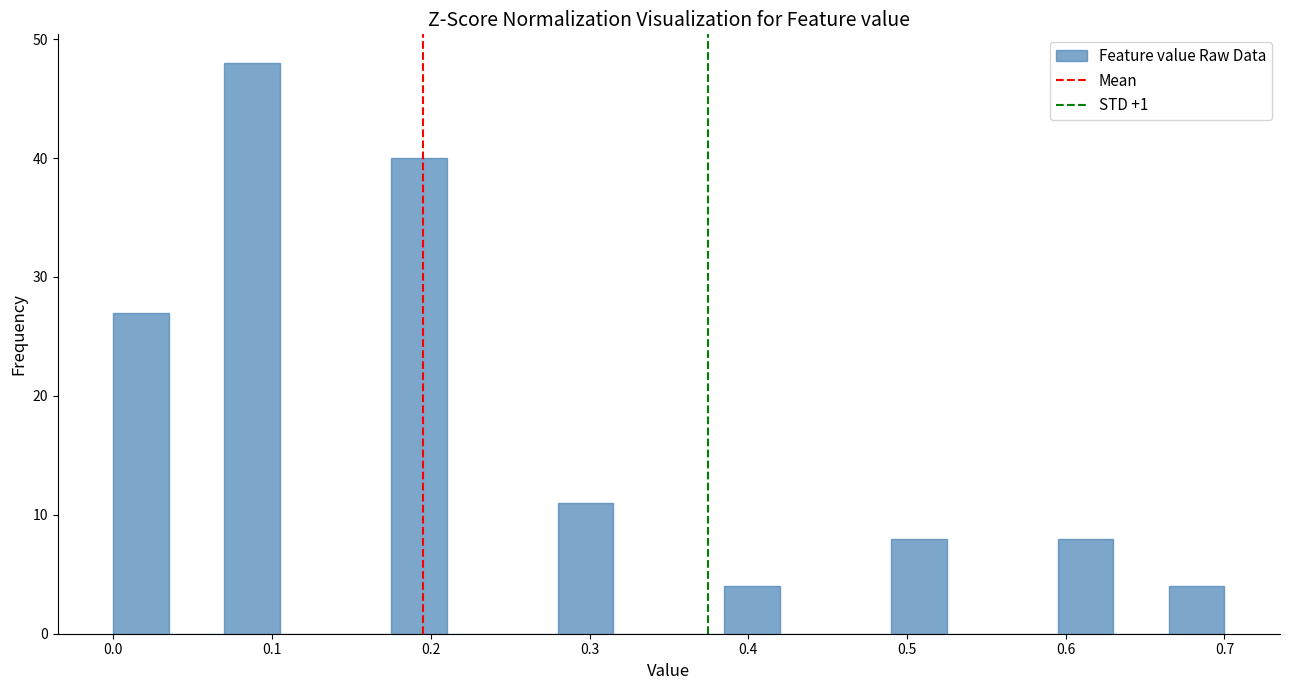

Around what value on the x-axis is the tallest bar? Give the approximate position of its centre, as read against the axis.

0.09